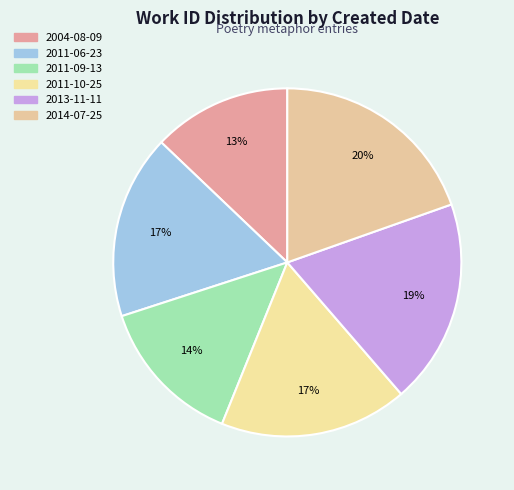

Is there a majority slice in this chart?

No